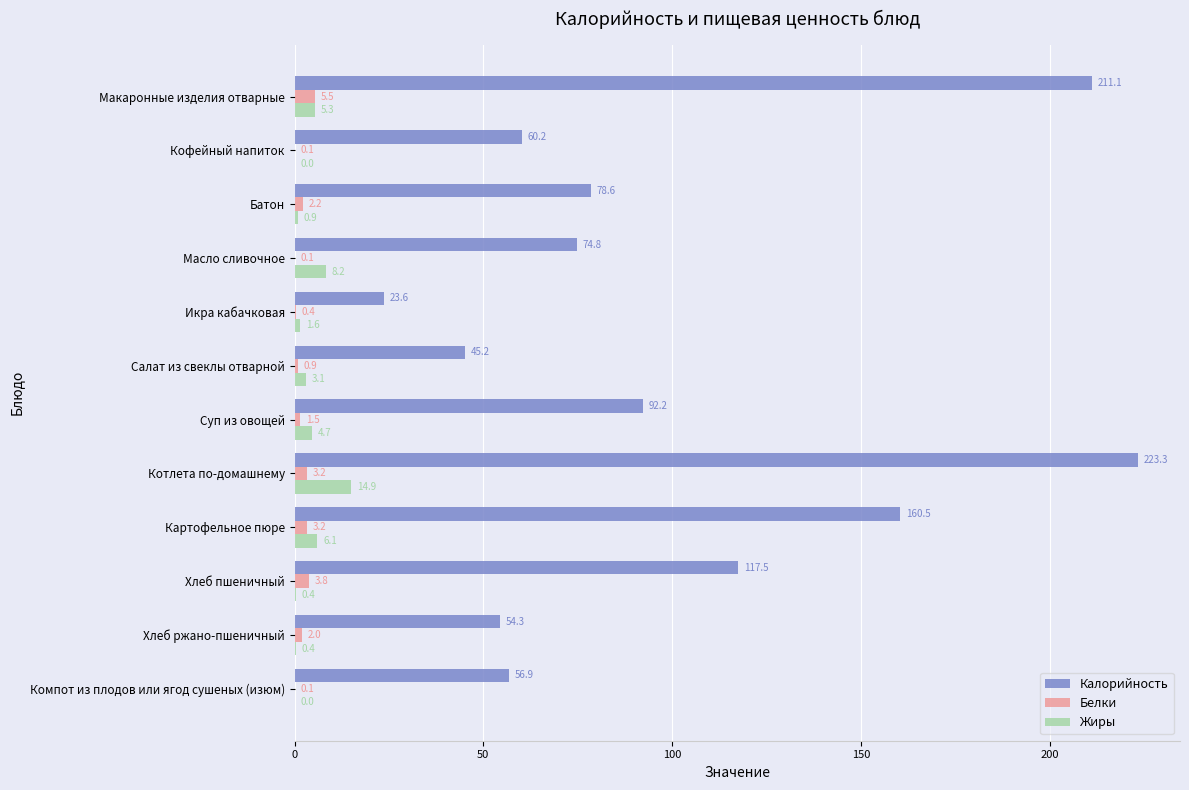

Where is Калорийность nearest to the value 123?

Хлеб пшеничный